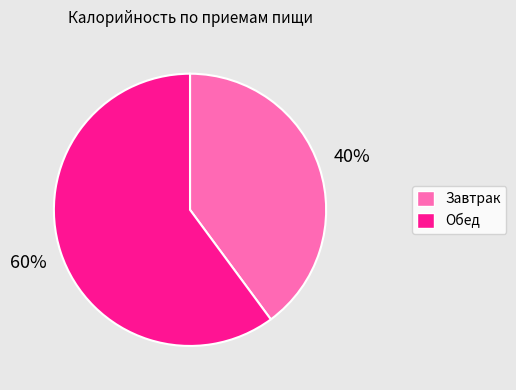

Approximately how many times larger is the value at Завтрак compared to Обед?

0.7